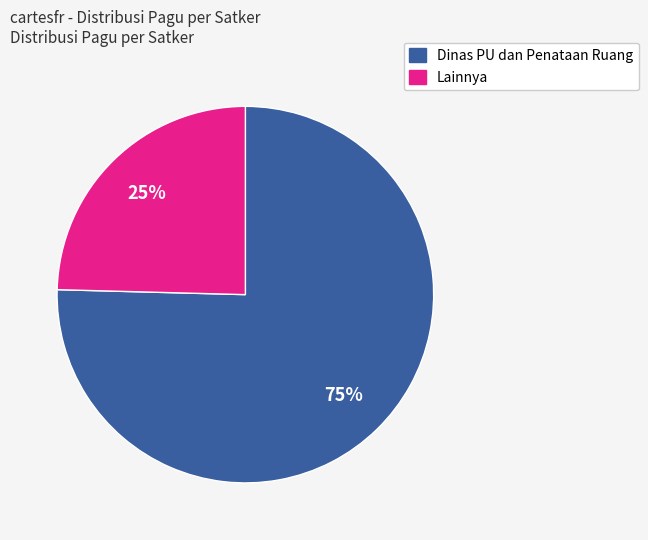

Is there a majority slice in this chart?

Yes